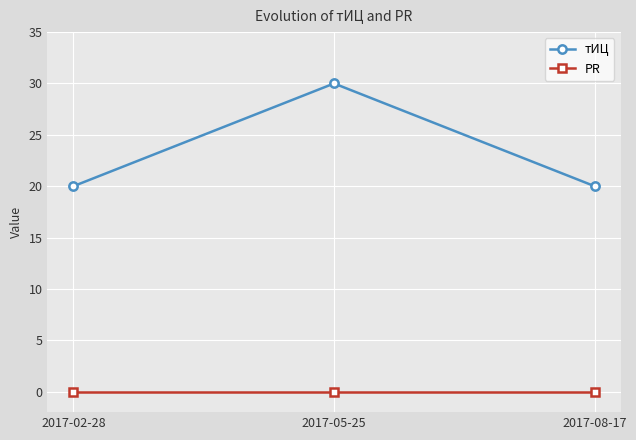

Reading left to right, transcribe all the data shown in this chart.

тИЦ: 20	30	20
PR: 0	0	0